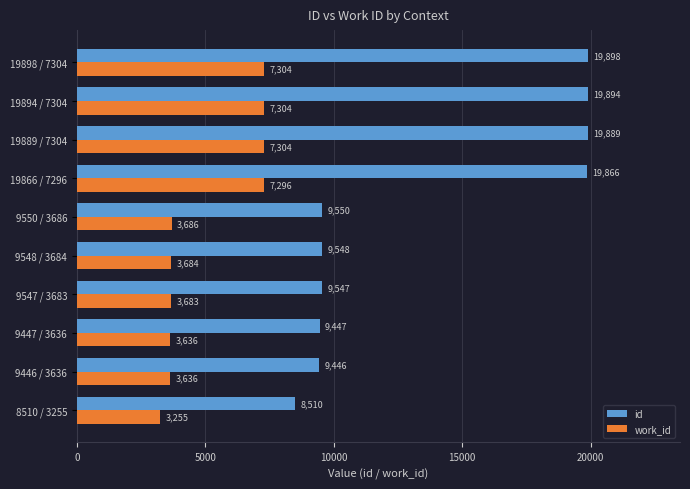

Which series has the widest spread of values?

id